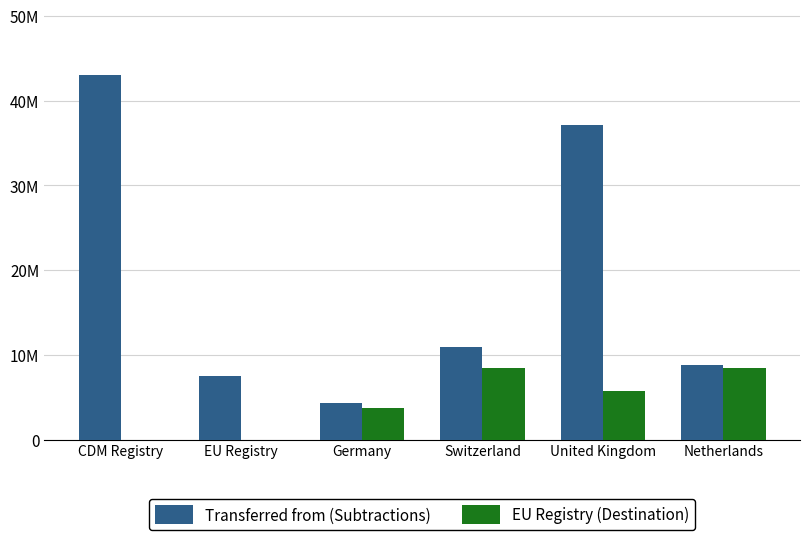

Are the bars grouped side by side (vs. stacked)?

Yes